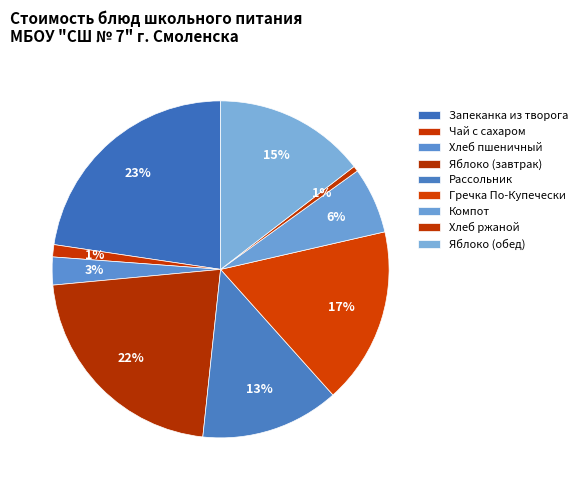

How much of the chart is everything except Компот?

93.6%